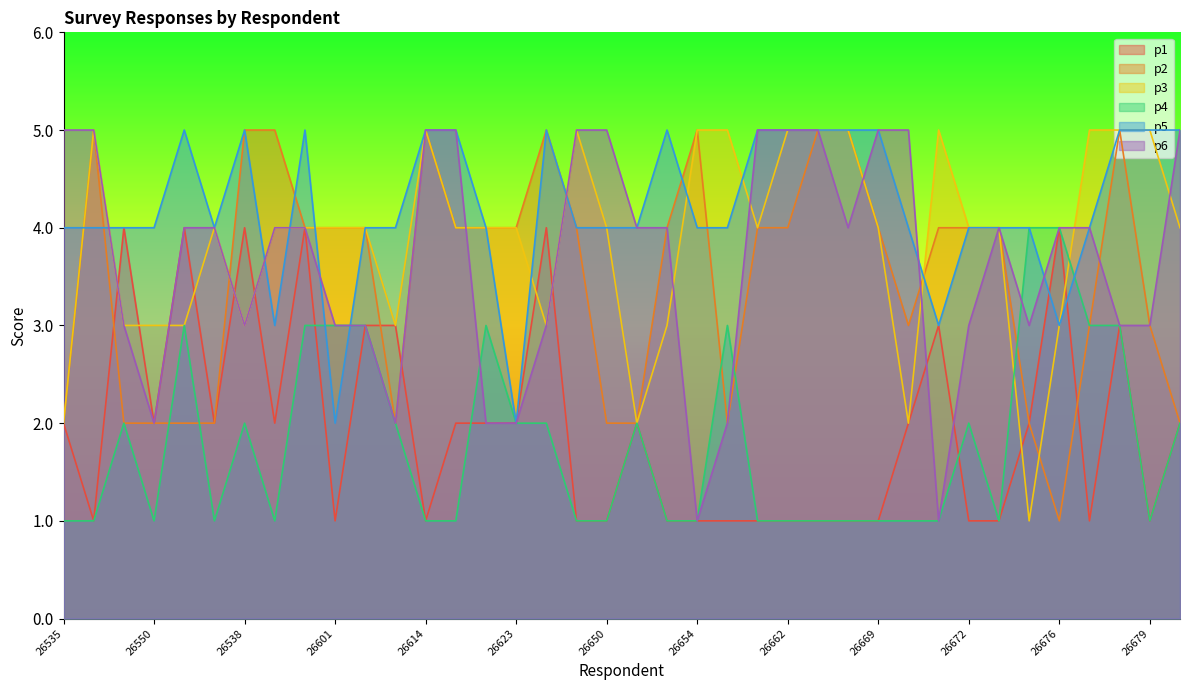

How many values in the p1 series exceed 2?

10